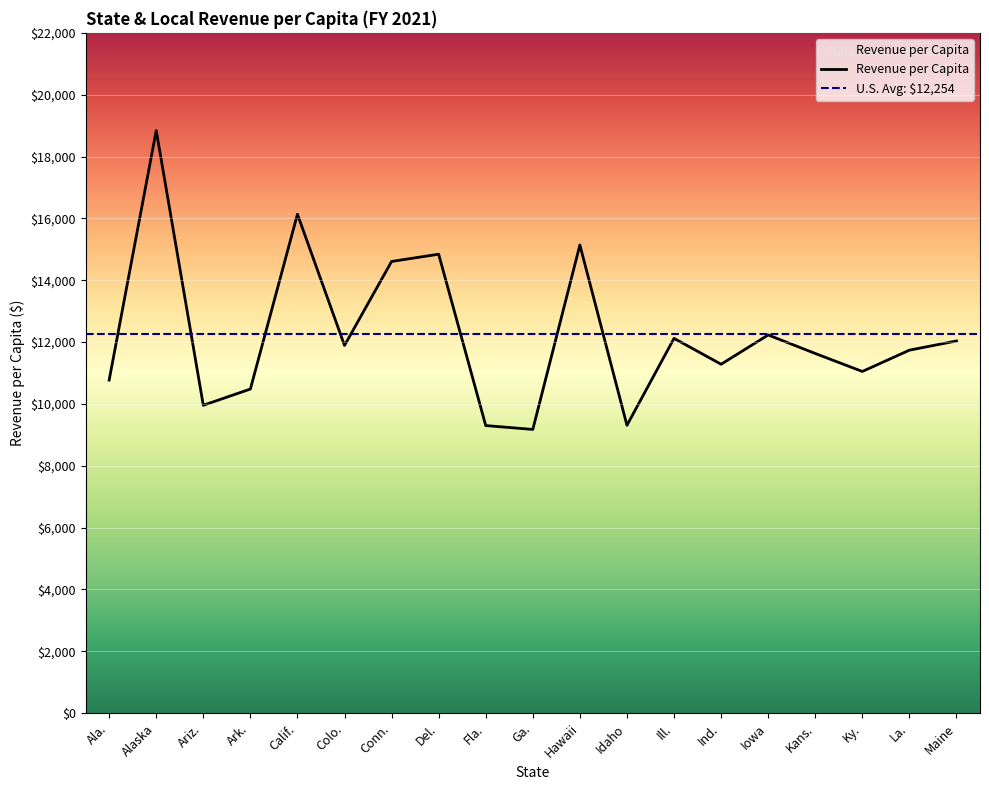

Reading left to right, transcribe all the data shown in this chart.

10770.7	18841.0	9956.1	10481.1	16134.4	11890.0	14607.8	14841.4	9299.8	9175.2	15140.1	9308.5	12119.6	11283.5	12230.1	11631.0	11049.3	11738.6	12035.7